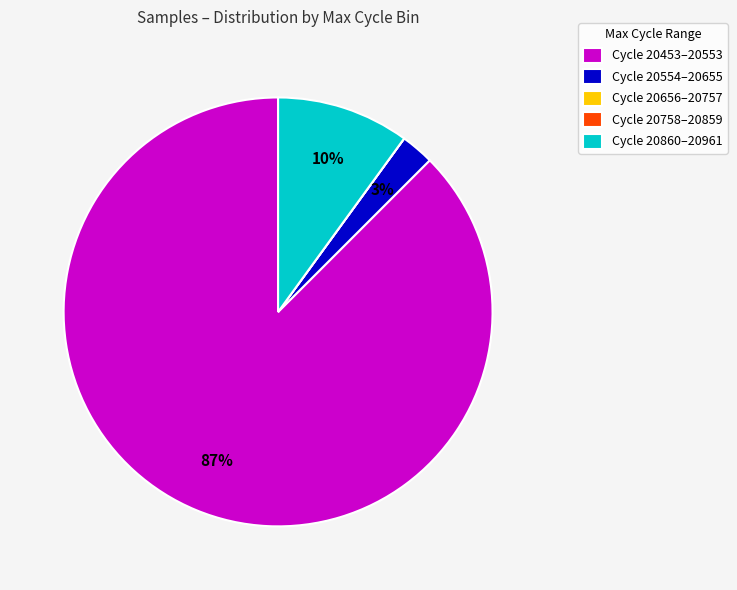

True or false: Cycle 20453–20553 accounts for 87% of the total.

True